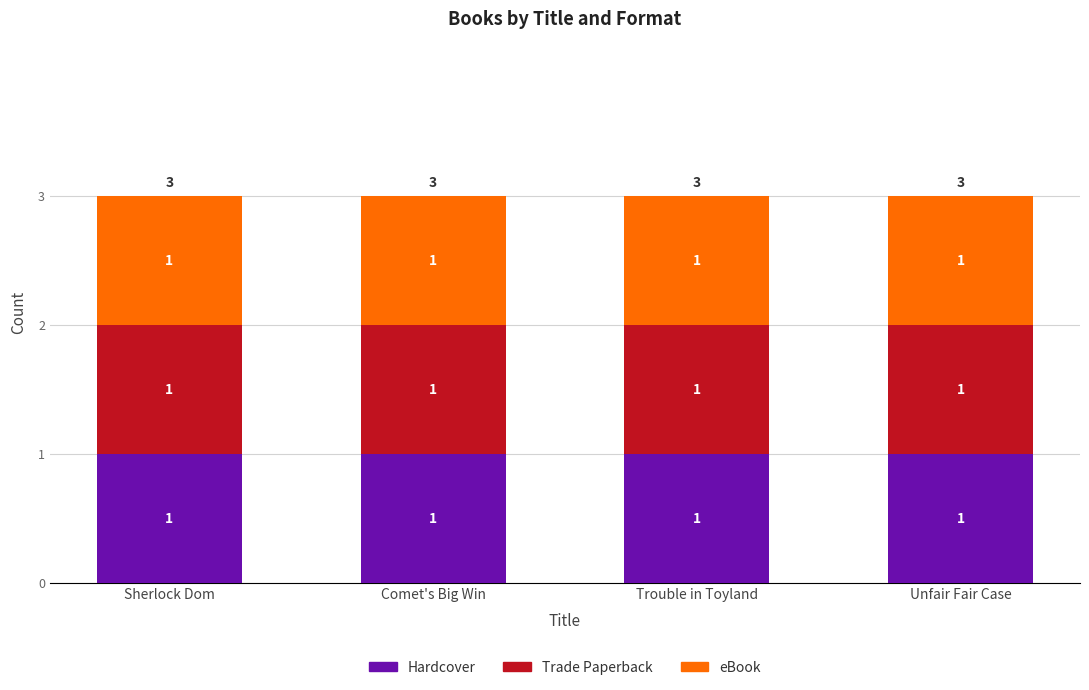

List the series in order of their peak value, lowest first.

Hardcover, Trade Paperback, eBook